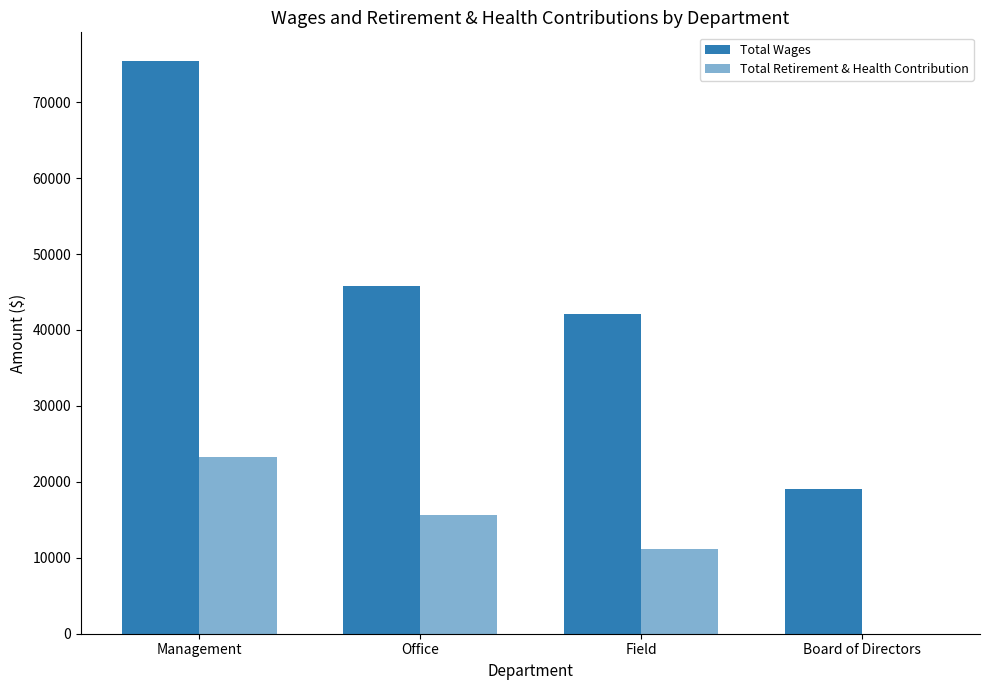

Which category has the highest value in the Total Wages series?

Management